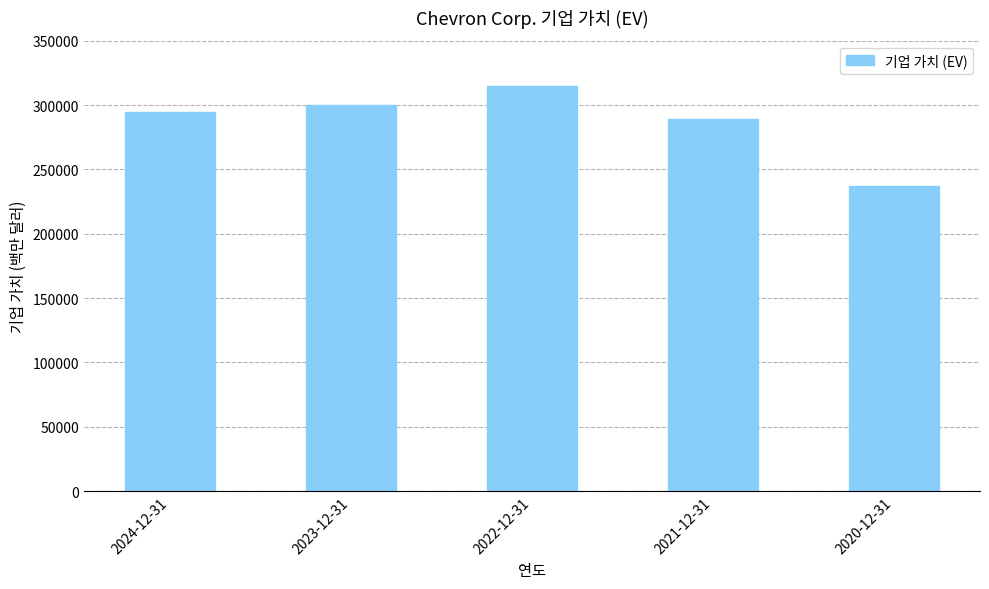

What value does the data have at 2022-12-31?

315004